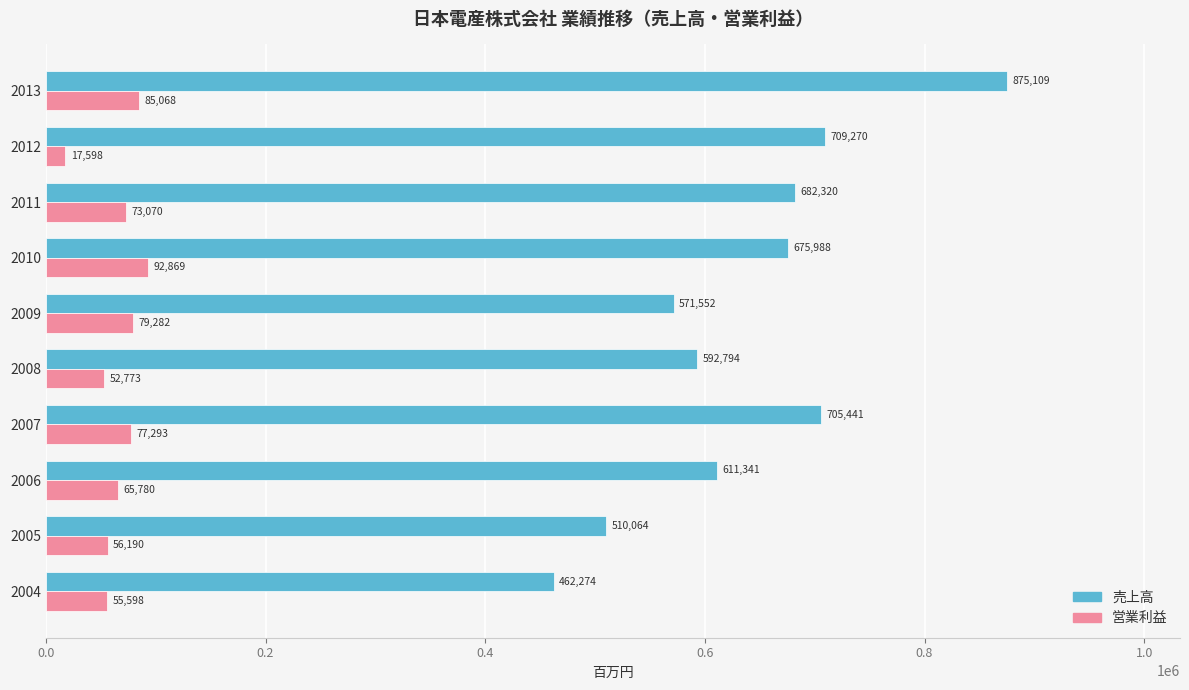

Between 2006 and 2008, which series saw the biggest shift?

売上高